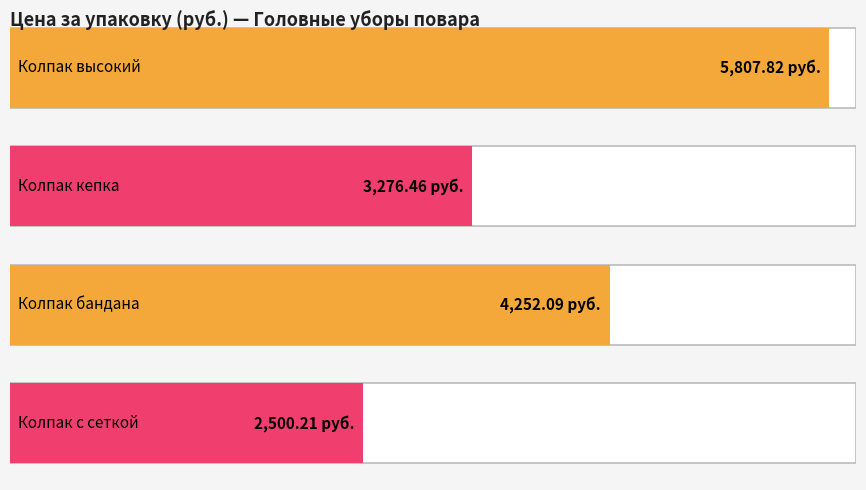

What is the smallest value displayed?

2500.2